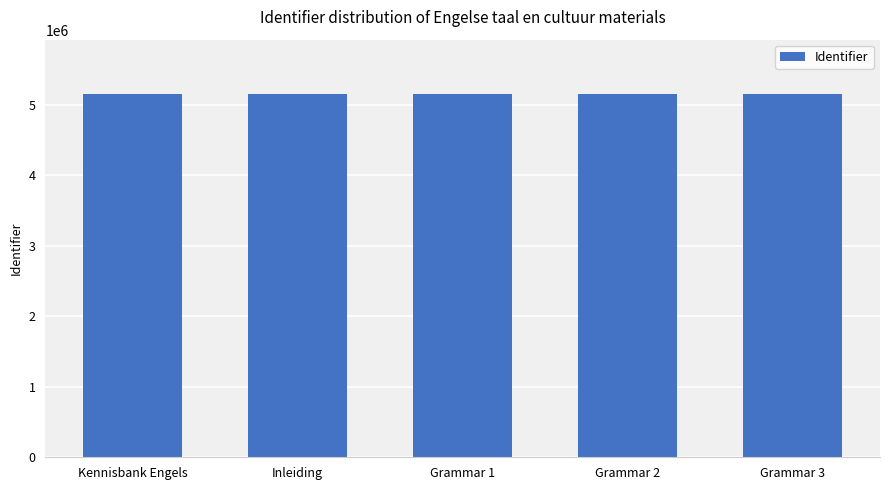

The value at Grammar 2 is 7647241. True or false?

False